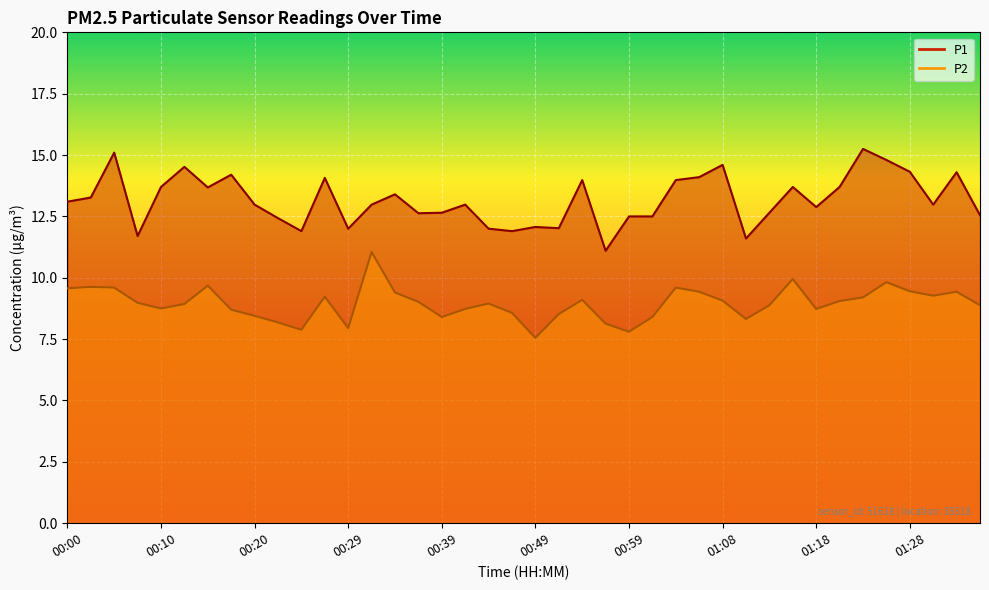

What is the maximum value for P1?

15.2